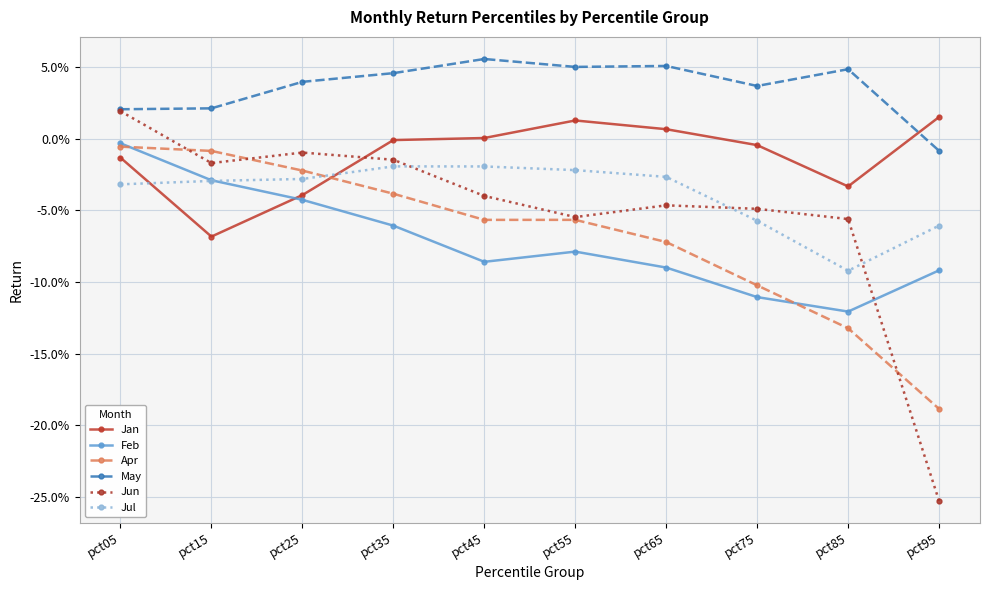

Which category has the highest value in the Jun series?

pct05